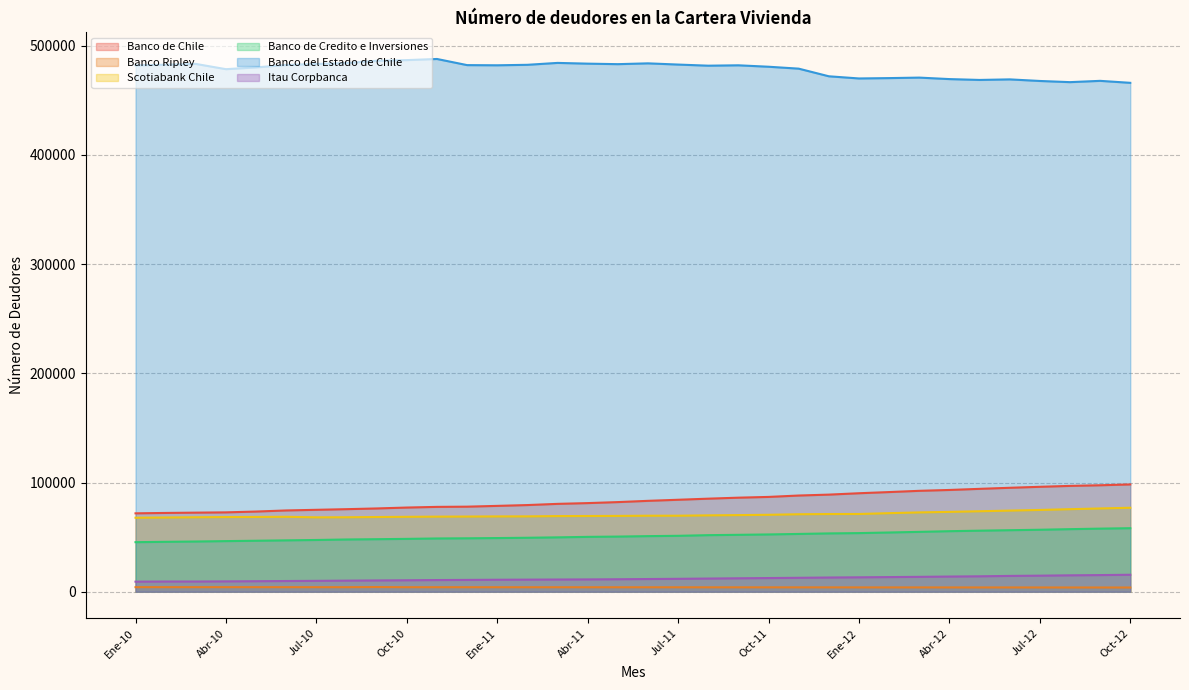

What is the difference between the second highest and minimum values in the Banco Ripley series?

326